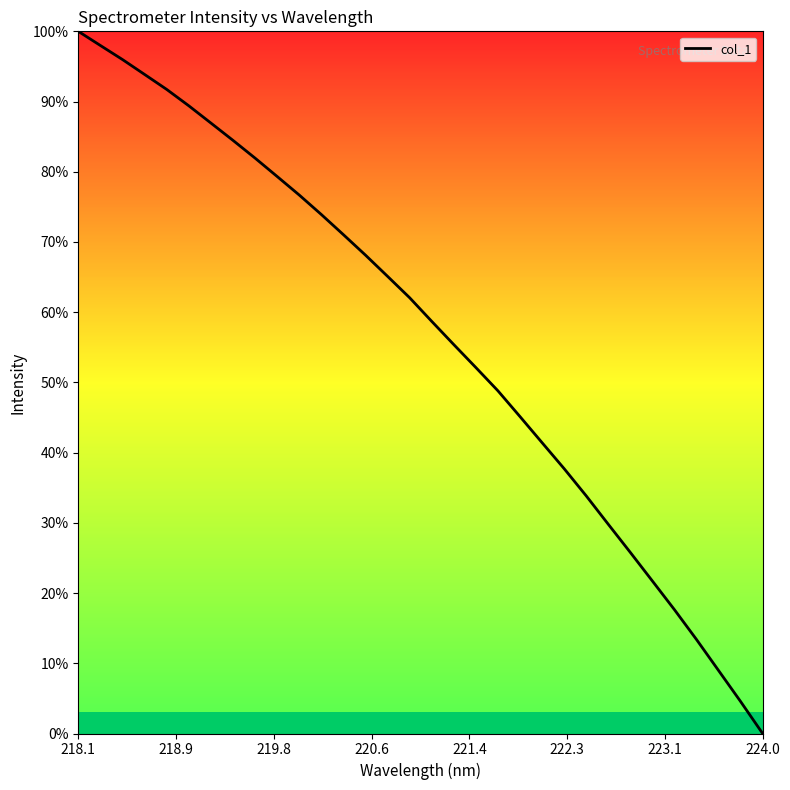

True or false: there are more than 0 points higher than both neighbors.

False